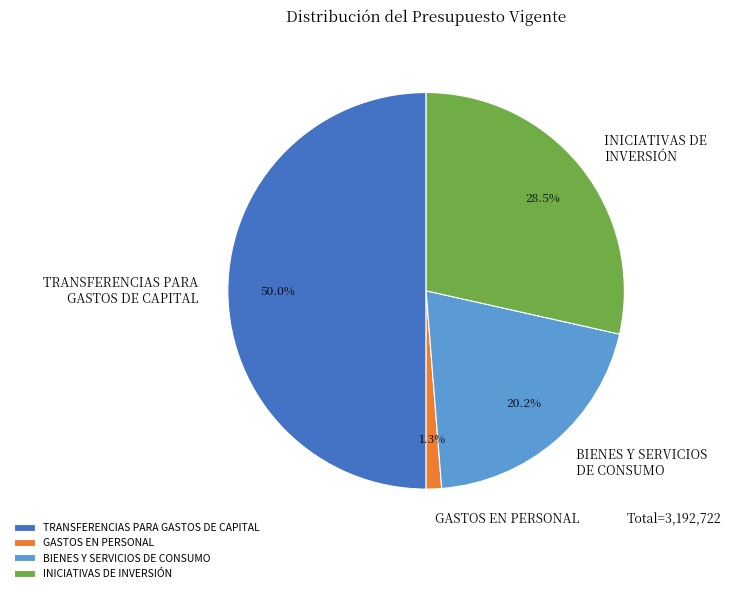

Which has a higher value, INICIATIVAS DE INVERSIÓN or BIENES Y SERVICIOS DE CONSUMO?

INICIATIVAS DE INVERSIÓN